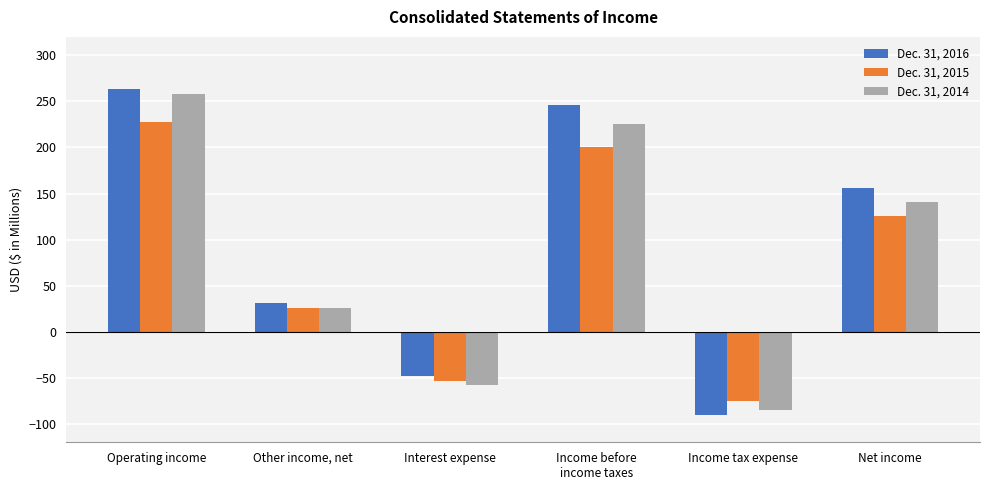

Which series has the largest range (max minus min)?

Dec. 31, 2016